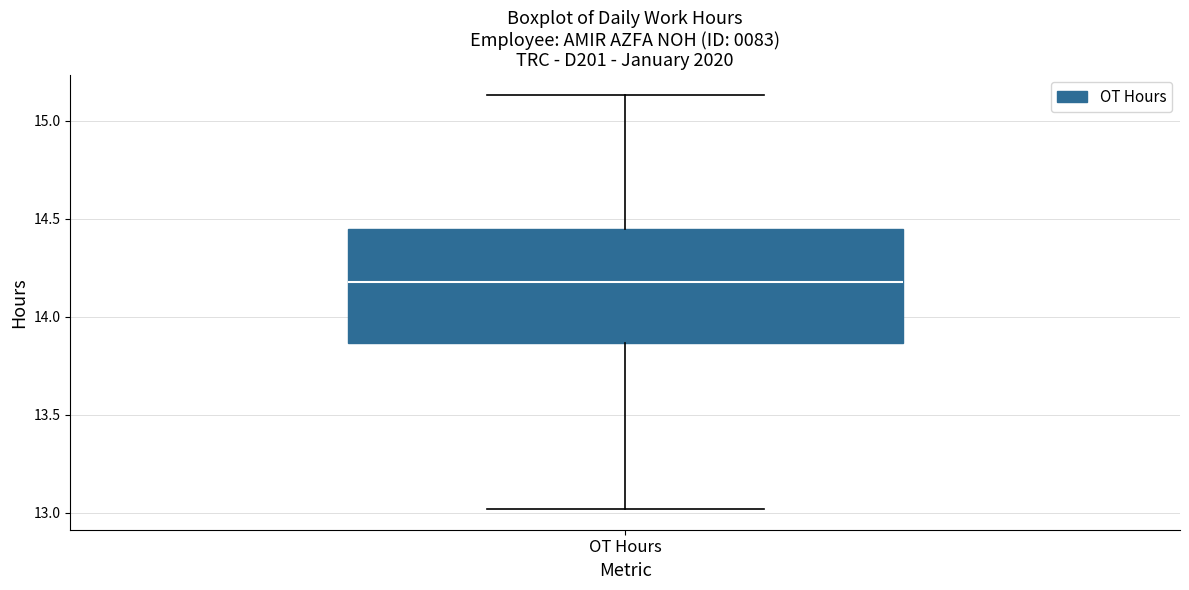

Transcribe this box plot: give where the median line is, the range the box spans, and where the two whiskers end, as read against the y-axis. The values are not printed on the chart, so give them approximately, as read against the axis.

median 14.20, box 13.85 to 14.45, whiskers 13.00 to 15.15